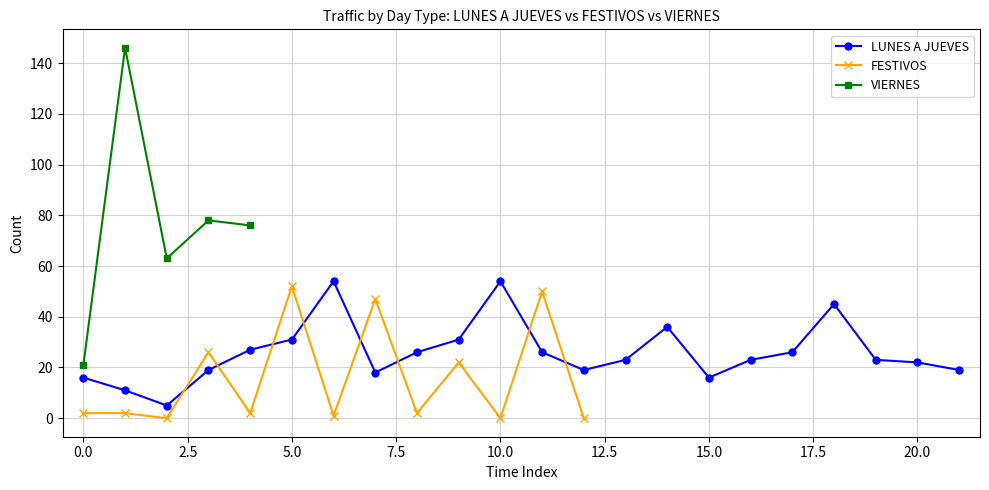

True or false: LUNES A JUEVES has more than 1 points higher than both neighbors.

True